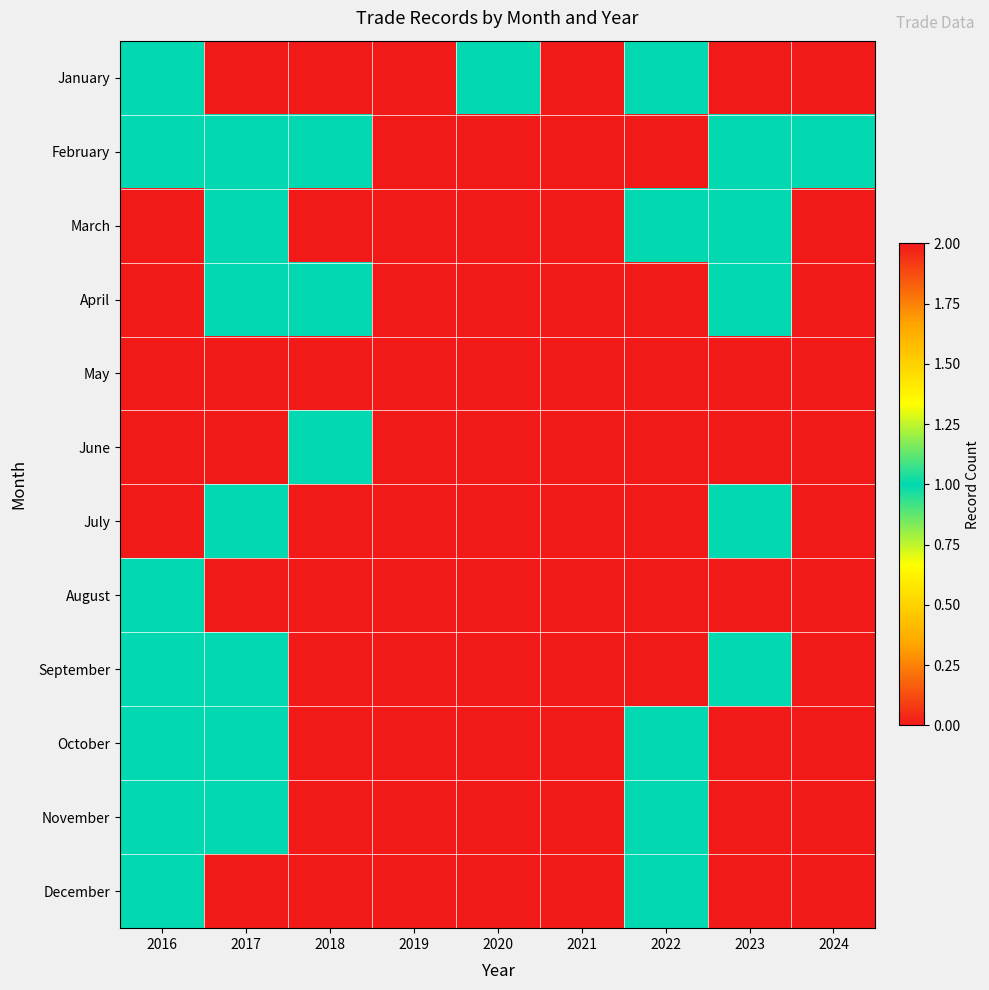

At which category is the sum across all series the highest?

2023